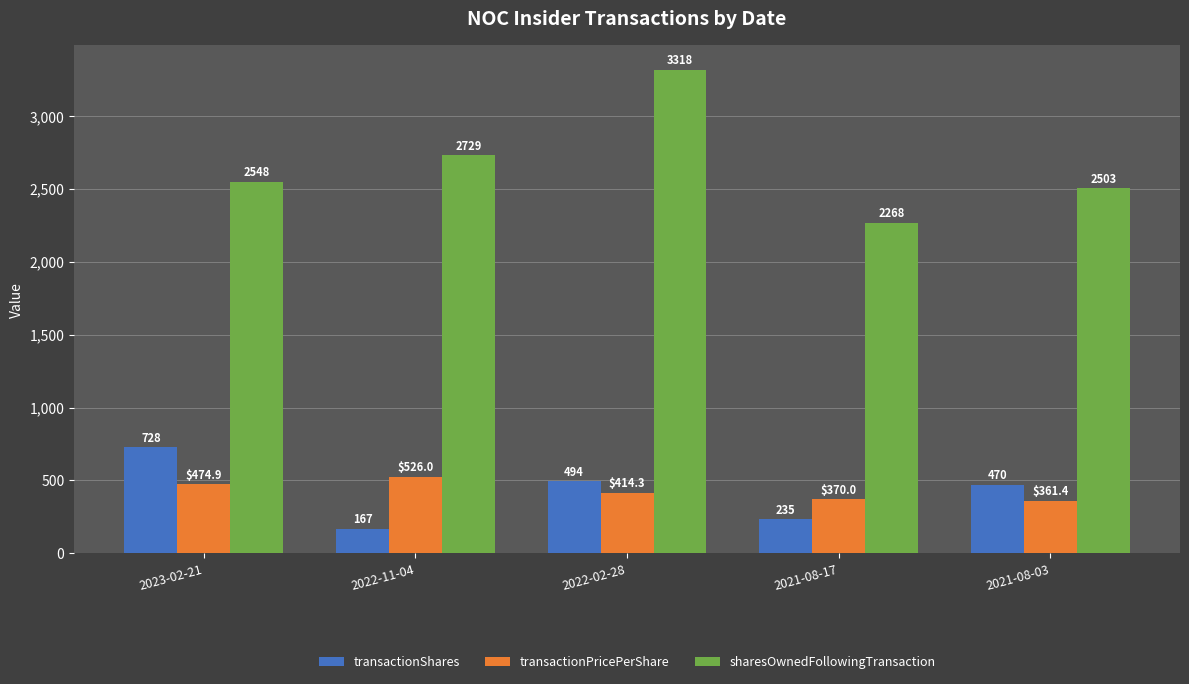

Reading left to right, extract all data points from this chart.

transactionShares: 728.0	167.0	494.0	235.0	470.0
transactionPricePerShare: 474.9	526.0	414.3	370.0	361.4
sharesOwnedFollowingTransaction: 2548.0	2729.0	3318.0	2268.0	2503.0